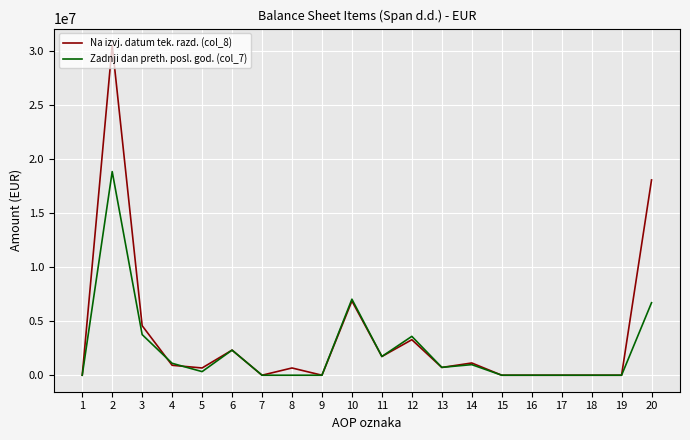

How many lines are shown in the chart?

2